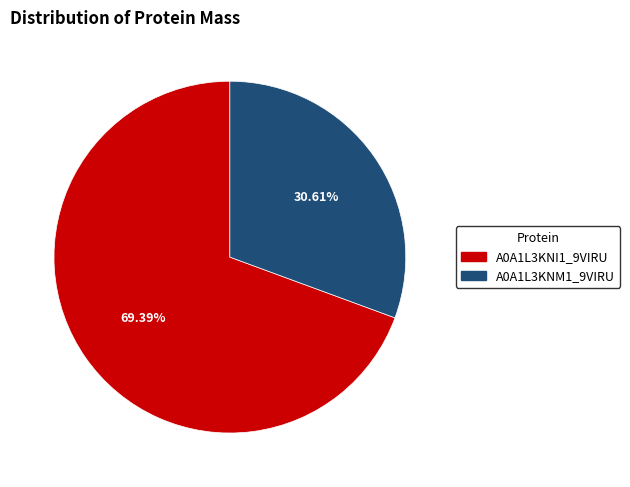

Combined, what portion of the pie is A0A1L3KNM1_9VIRU and A0A1L3KNI1_9VIRU?

100.0%